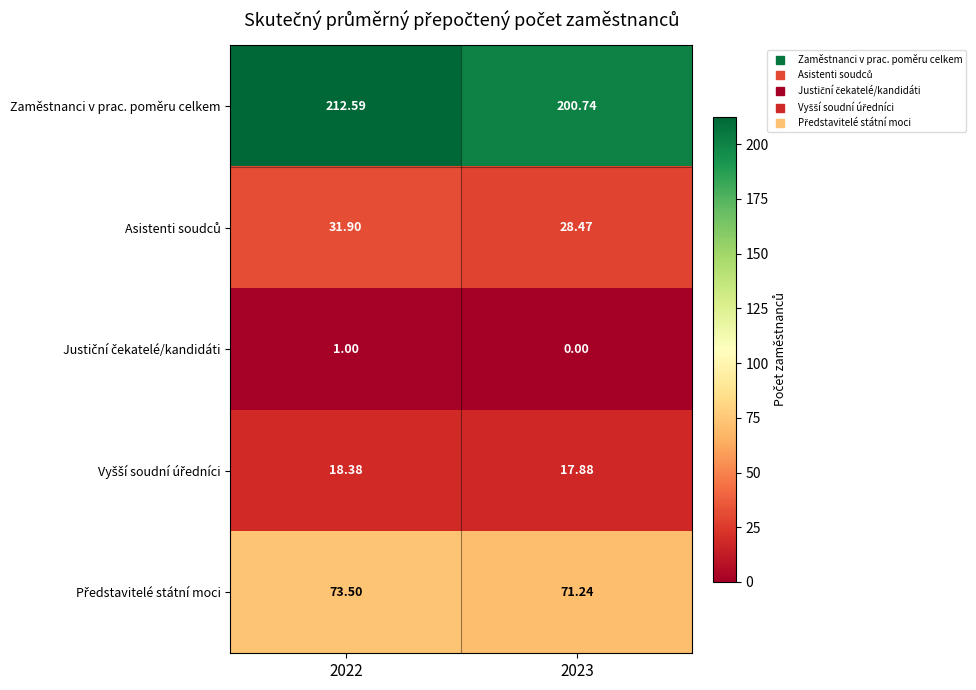

Which series has the largest total across all categories?

Zaměstnanci v prac. poměru celkem